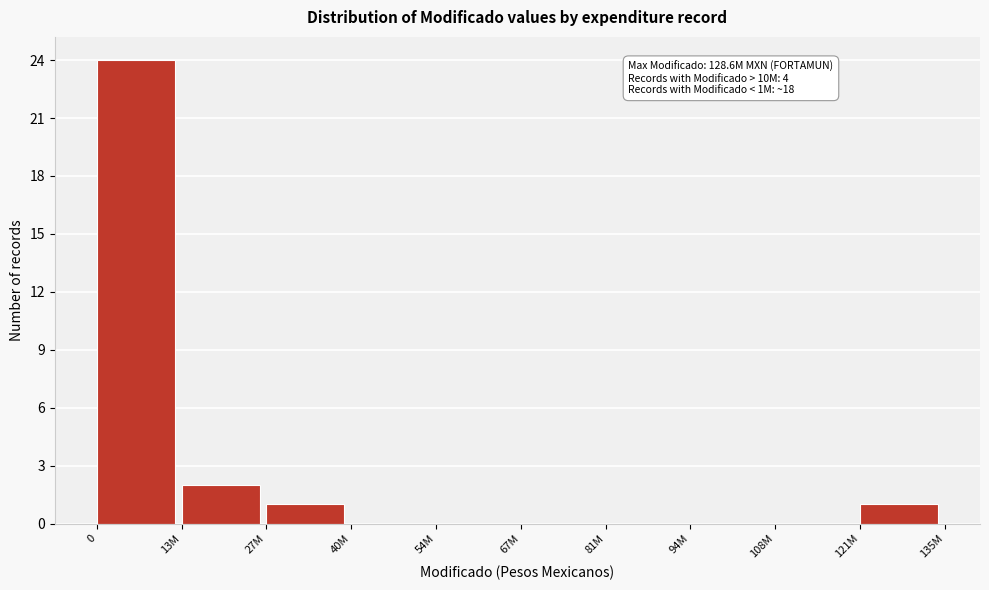

Reading right to left, extract all data points from this chart.

121M=1	108M=0	94M=0	81M=0	67M=0	54M=0	40M=0	27M=1	13M=2	0=24